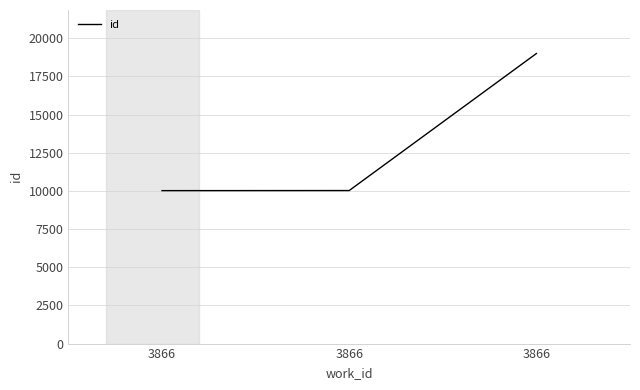

What is the sum of all values?

39038